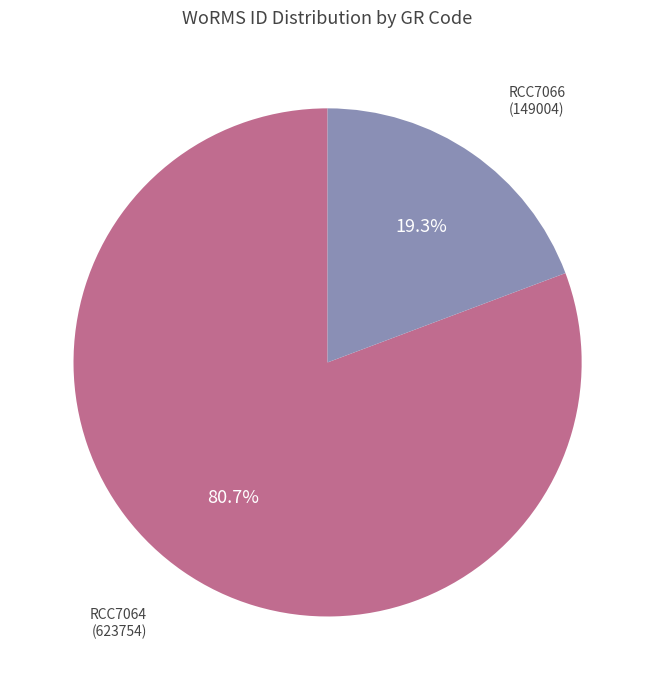

How many segments does this pie chart have?

2